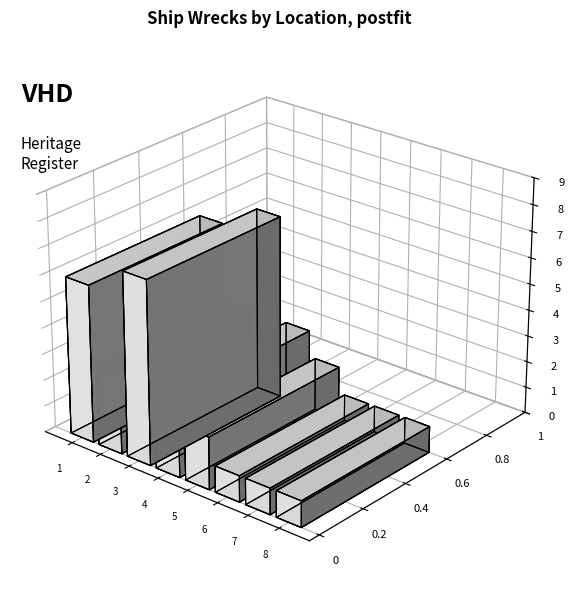

True or false: the data shows 4 at Port Phillip.

False